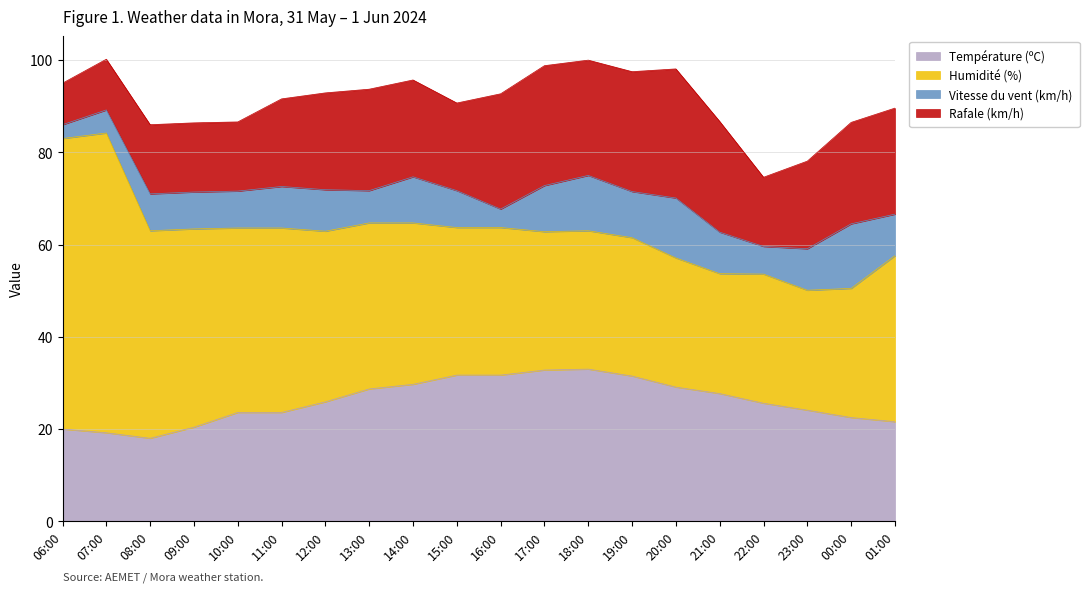

What are all the series names shown in the legend?

Température (ºC), Humidité (%), Vitesse du vent (km/h), Rafale (km/h)